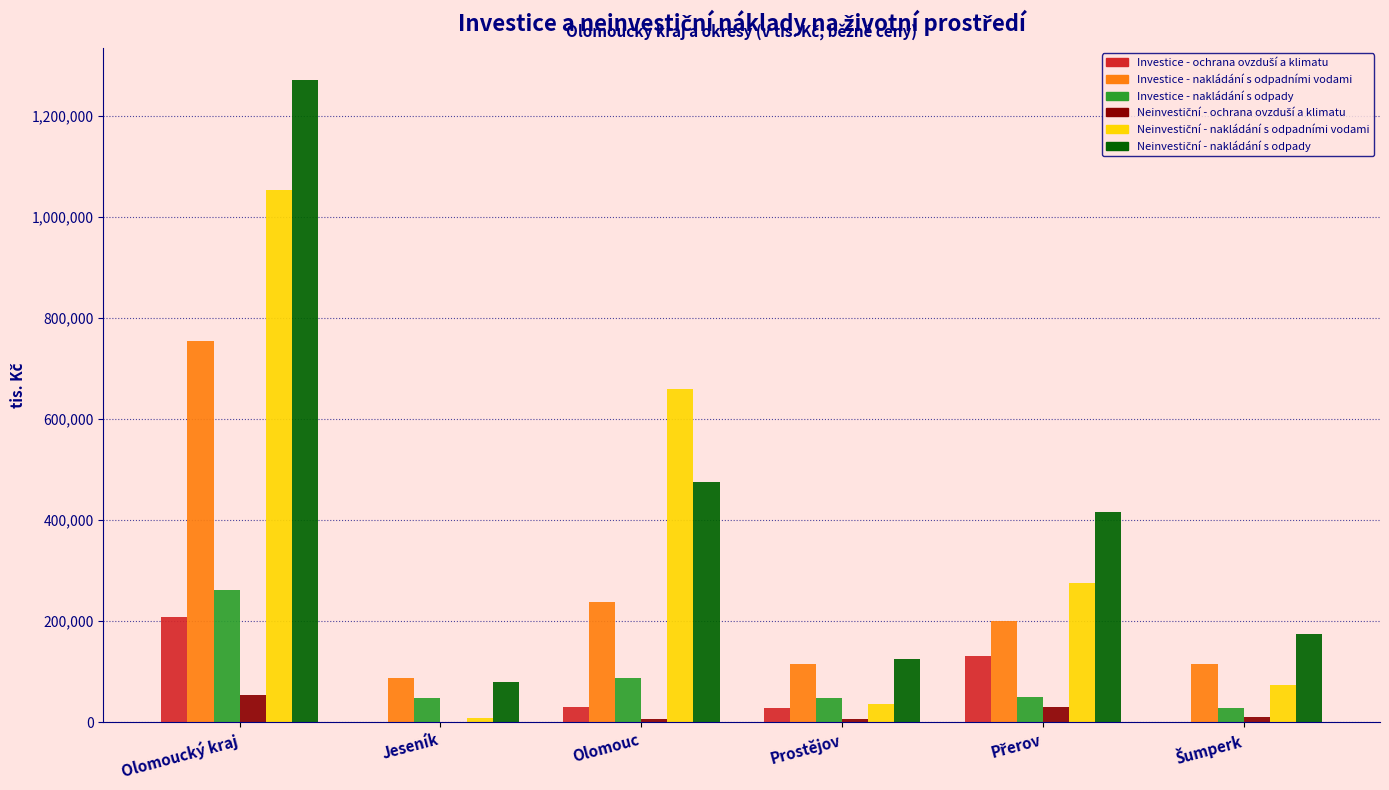

Which category has the highest value in the Investice - nakládání s odpadními vodami series?

Olomoucký kraj